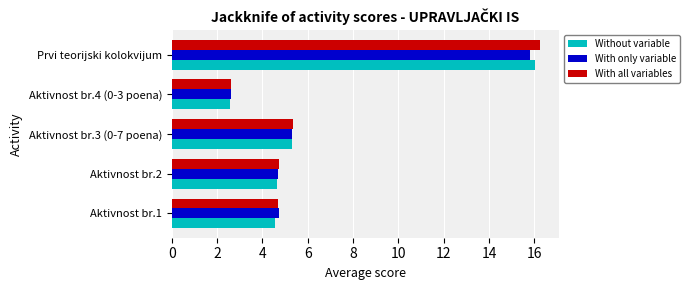

How many categories are shown in the chart?

5